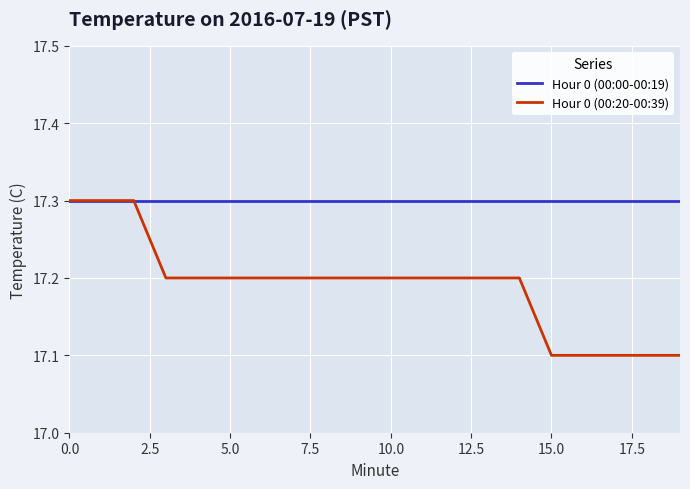

Which series has the largest range (max minus min)?

Hour 0 (00:20-00:39)